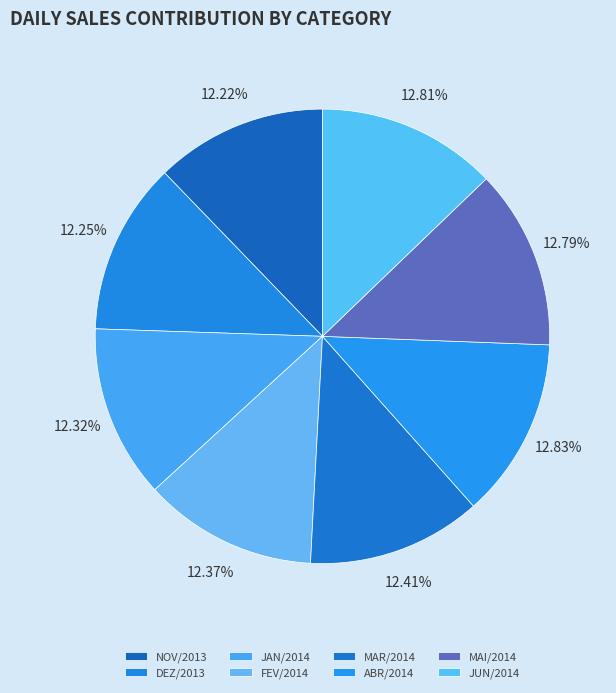

To the nearest percent, what is the combined percentage of ABR/2014 and MAI/2014?

26%